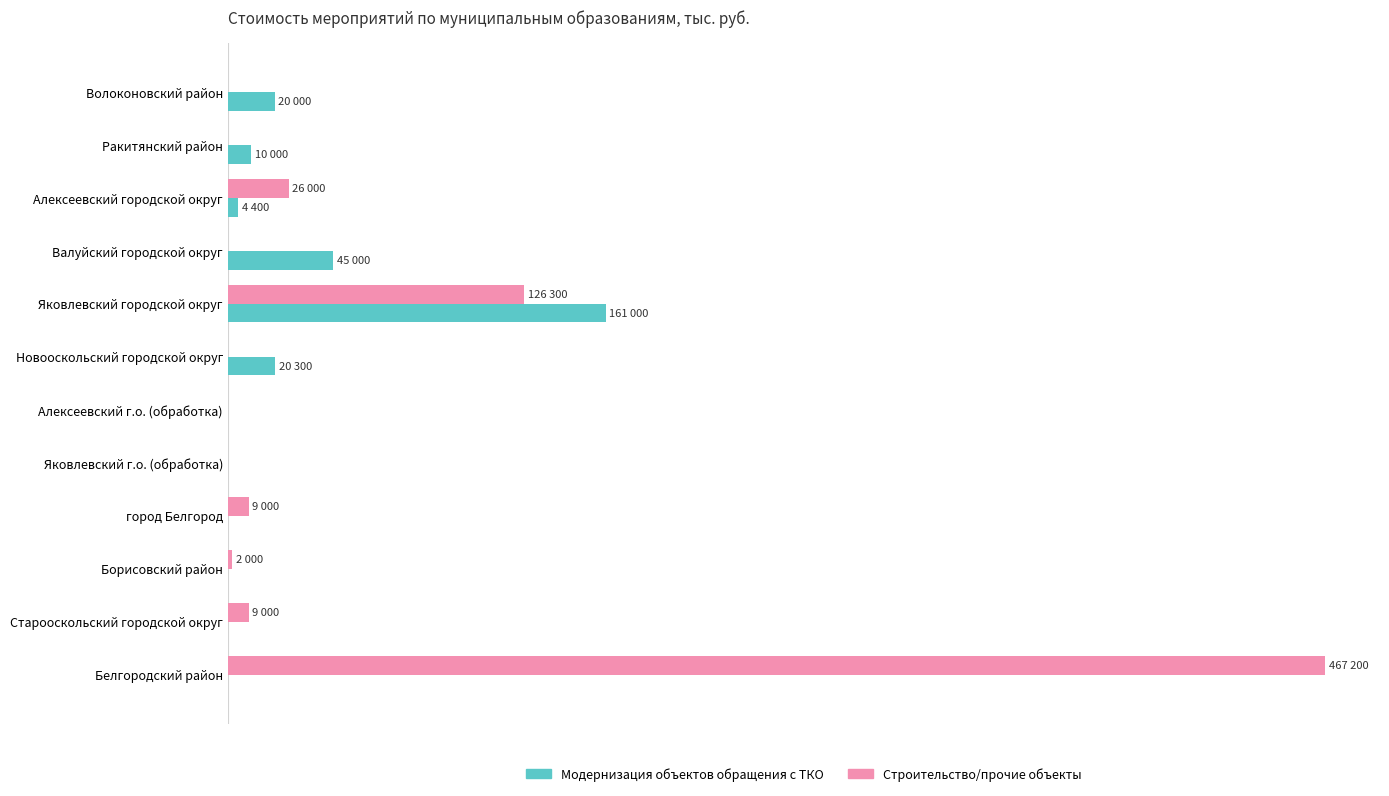

What are all the series names shown in the legend?

Модернизация объектов обращения с ТКО, Строительство/прочие объекты